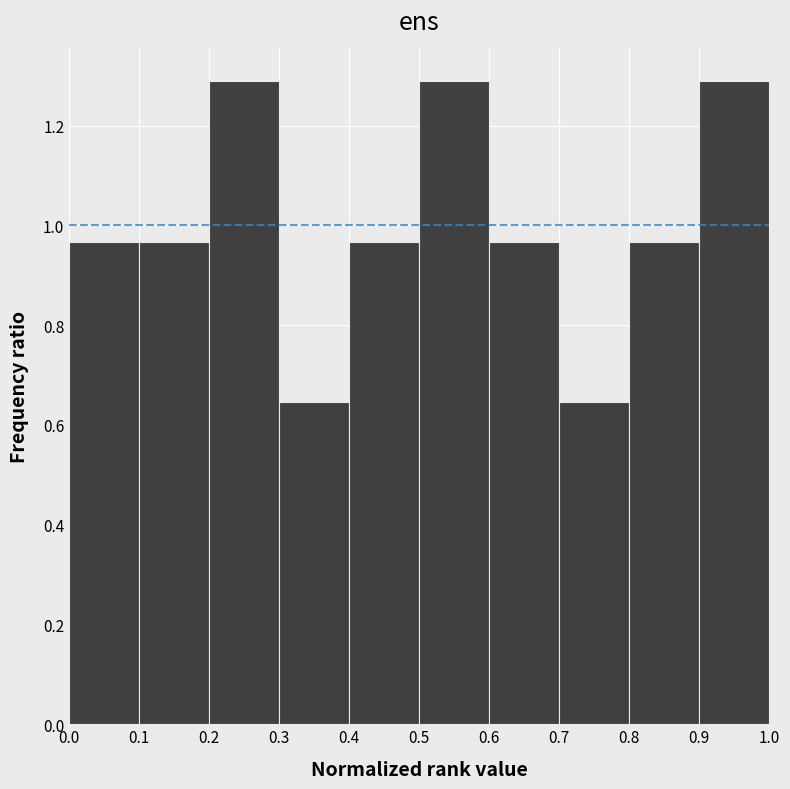

Reading left to right, list every bar in this chart as the range it spans on the x-axis followed by its height. The values are not printed on the chart, so give them approximately, as read against the axis.

0.0 to 0.1: 0.96
0.1 to 0.2: 0.96
0.2 to 0.3: 1.30
0.3 to 0.4: 0.64
0.4 to 0.5: 0.96
0.5 to 0.6: 1.30
0.6 to 0.7: 0.96
0.7 to 0.8: 0.64
0.8 to 0.9: 0.96
0.9 to 1.0: 1.30